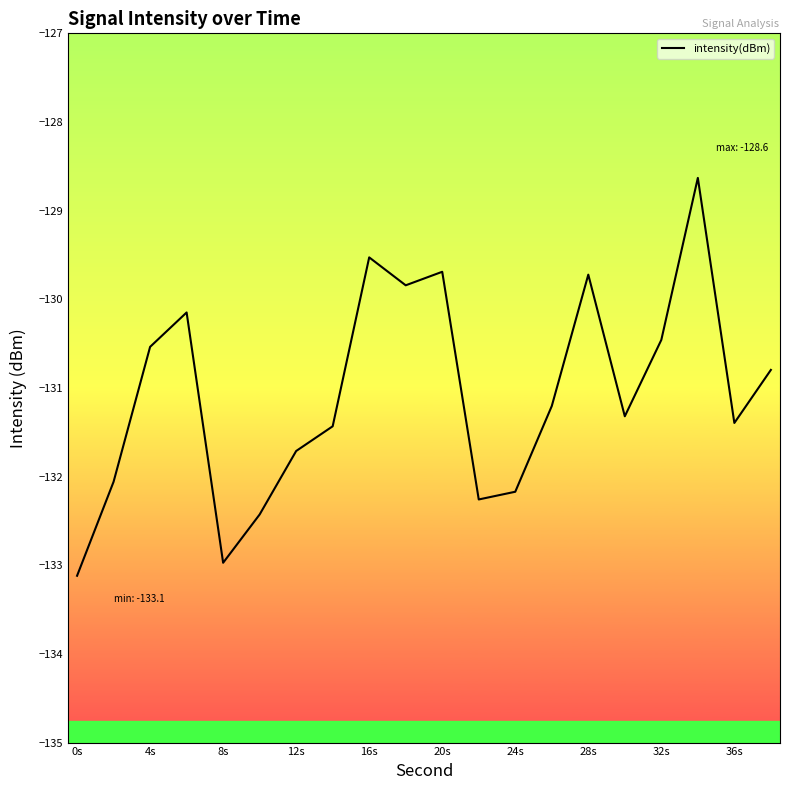

True or false: there are more than 0 points higher than both neighbors.

True